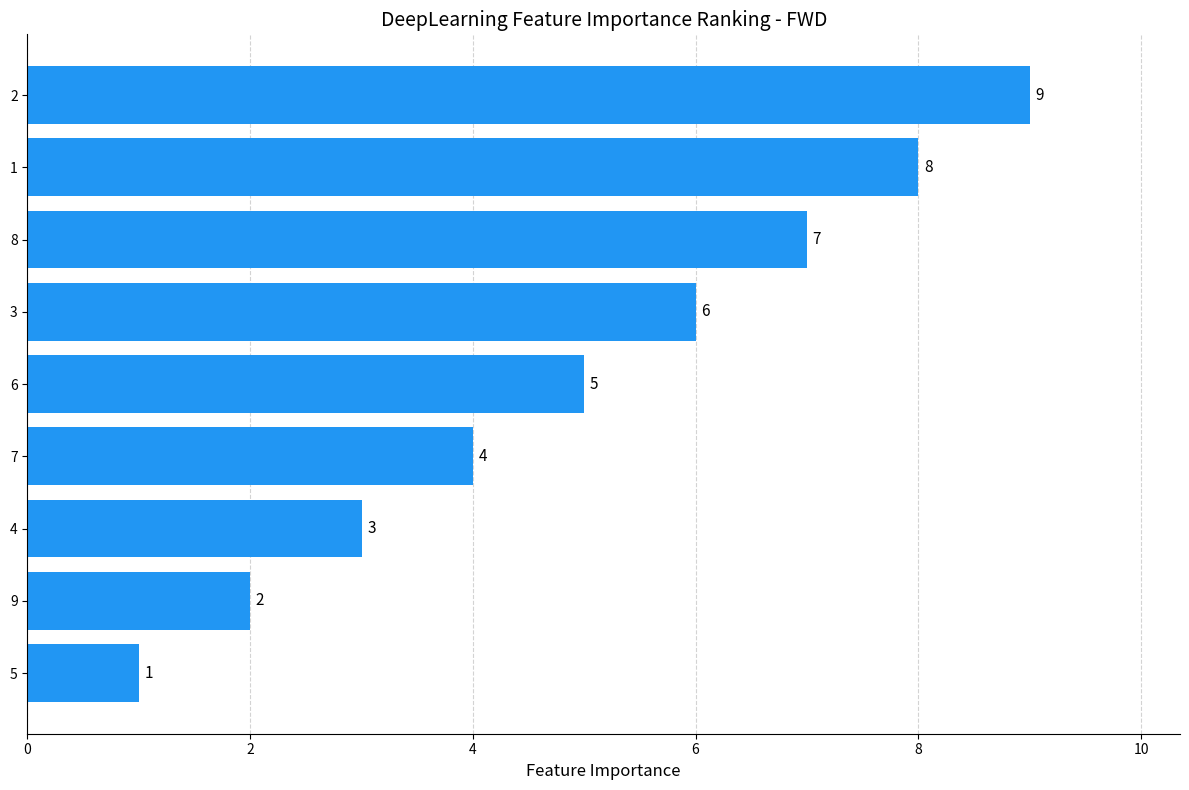

What is the difference between the second highest and second lowest values?

6